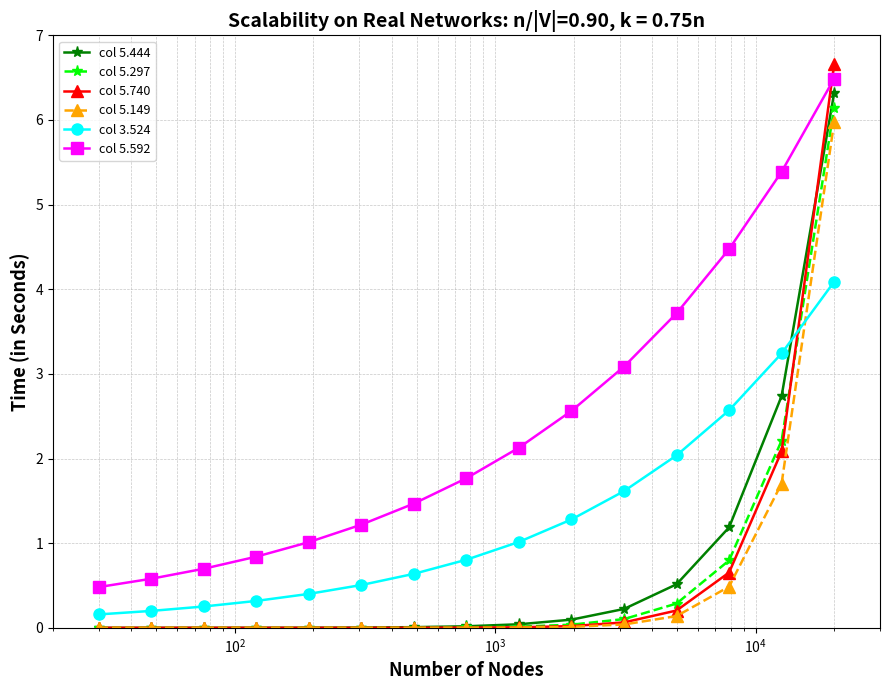

True or false: col 5.592 and col 5.444 intersect in this chart.

False